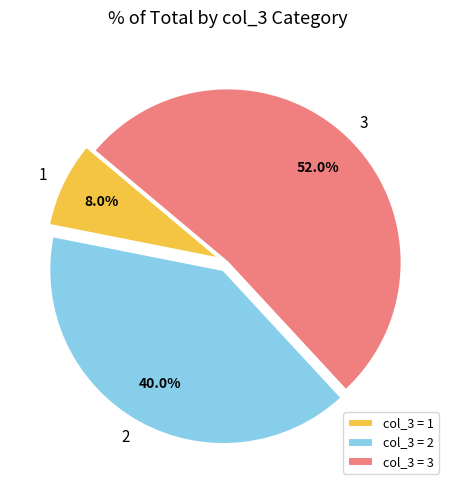

Is there a majority slice in this chart?

Yes